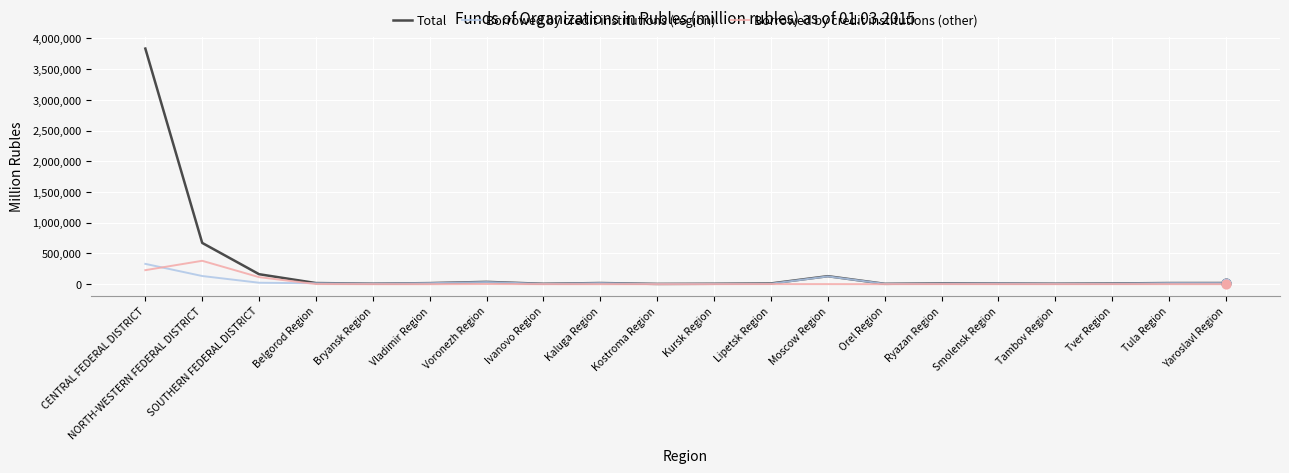

What are all the series names shown in the legend?

Total, Borrowed by credit institutions (region), Borrowed by credit institutions (other)